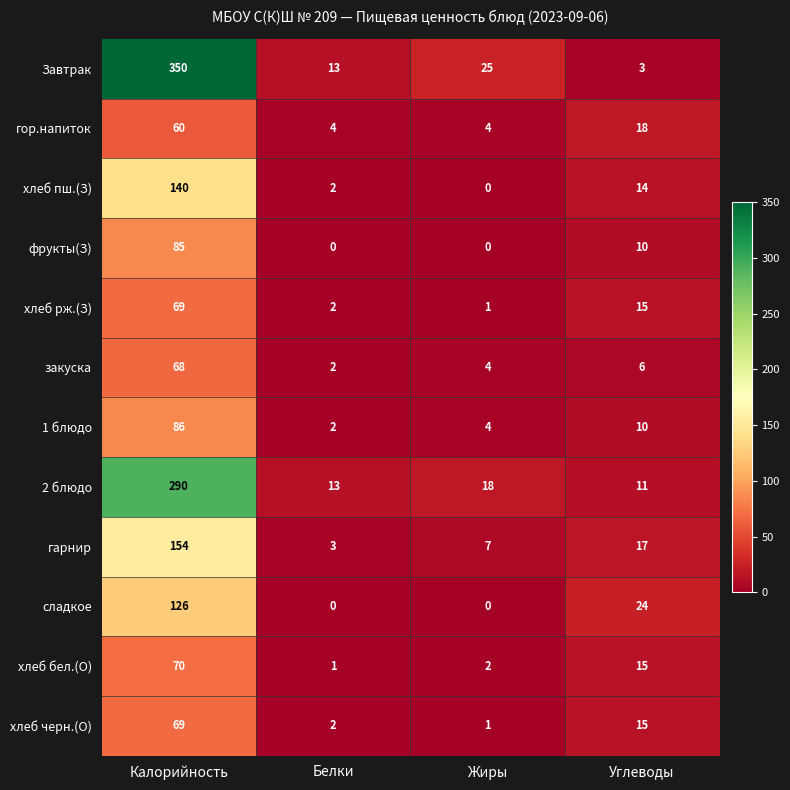

Which series has the largest range (max minus min)?

Завтрак